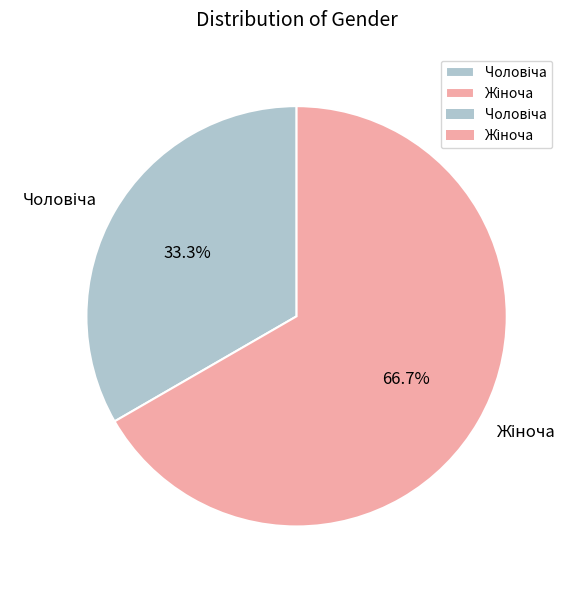

Does any single category account for the majority?

Yes